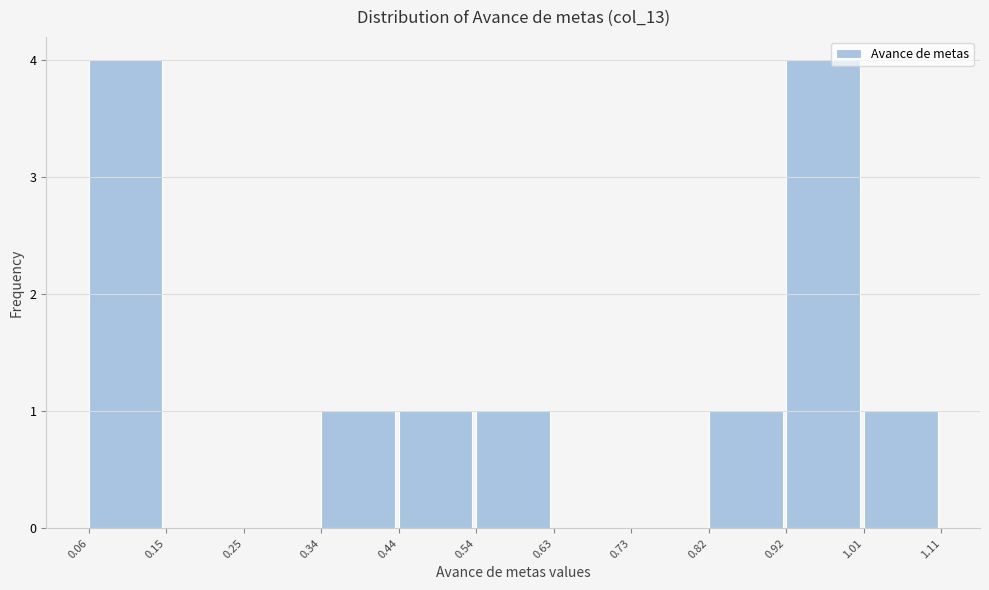

What is the height of the bar covering 0.06 to 0.15 on the x-axis? The values are not printed on the chart, so give them approximately, as read against the axis.

4